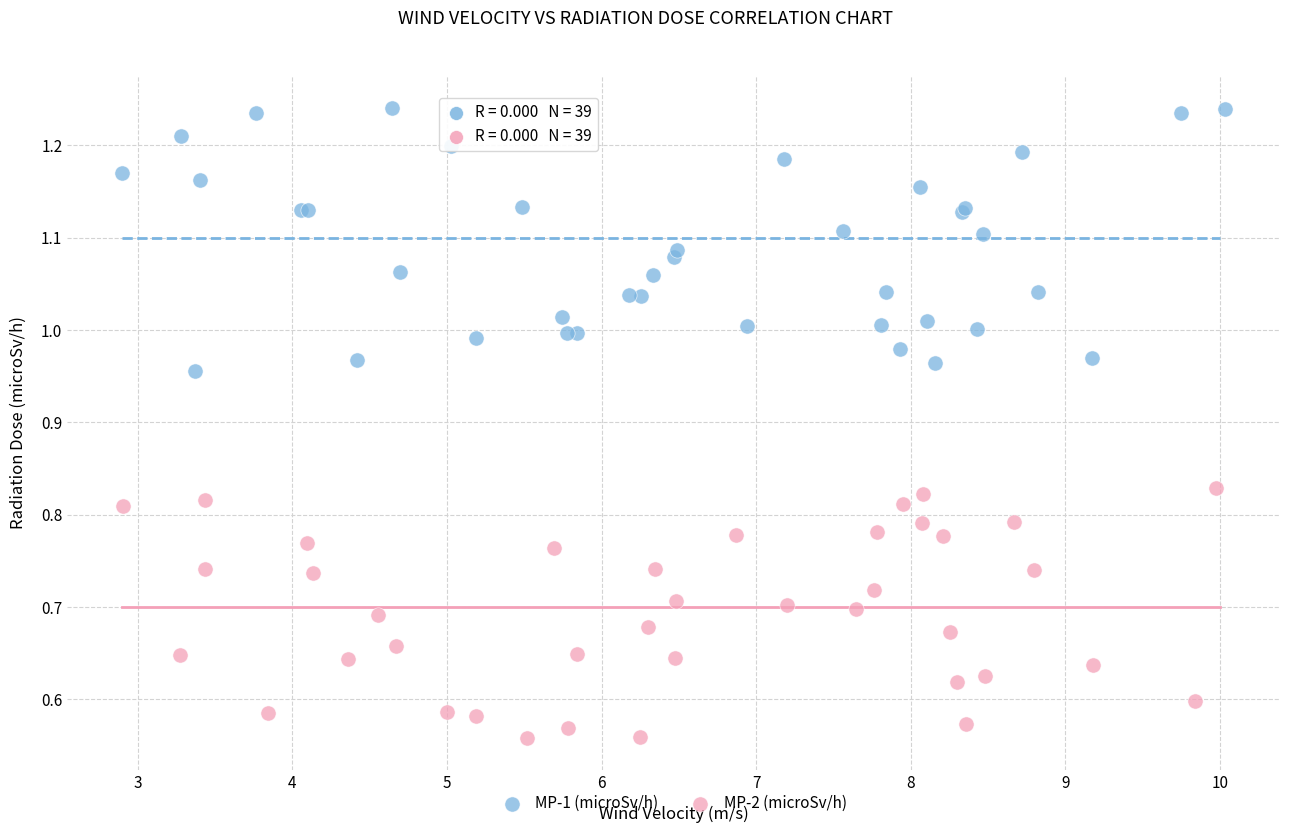

Which series contains the lowest Y value?

MP-2 (microSv/h)